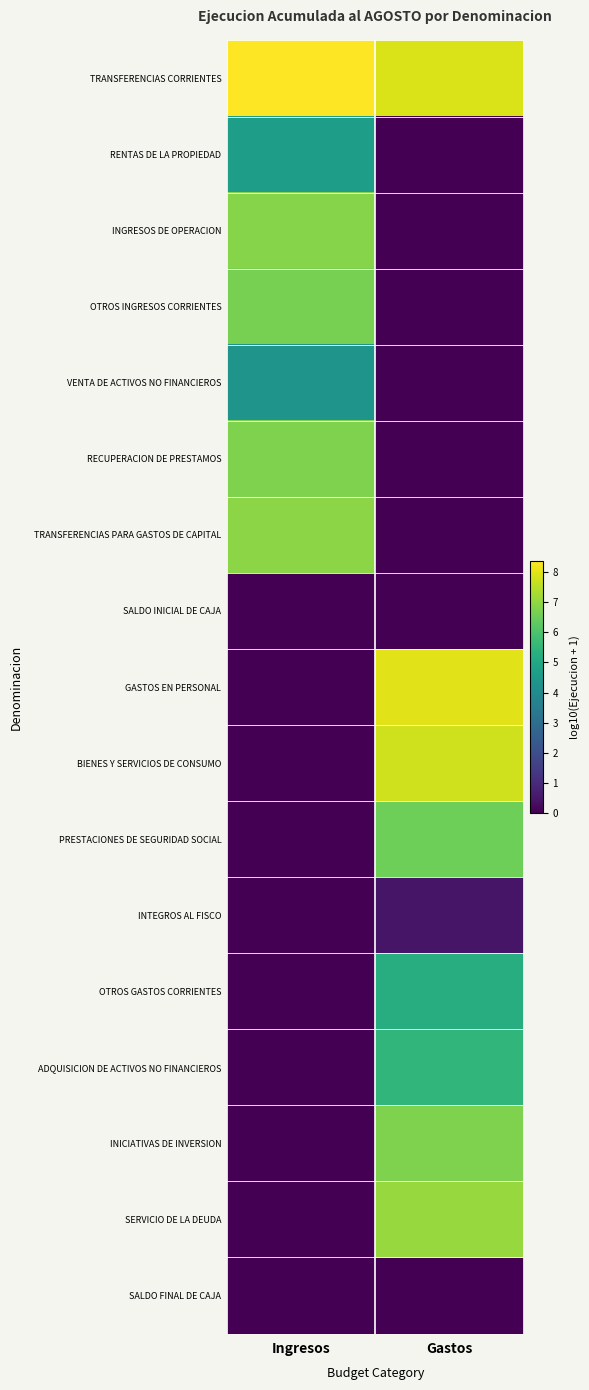

Which has a higher value, Ingresos or Gastos?

Ingresos